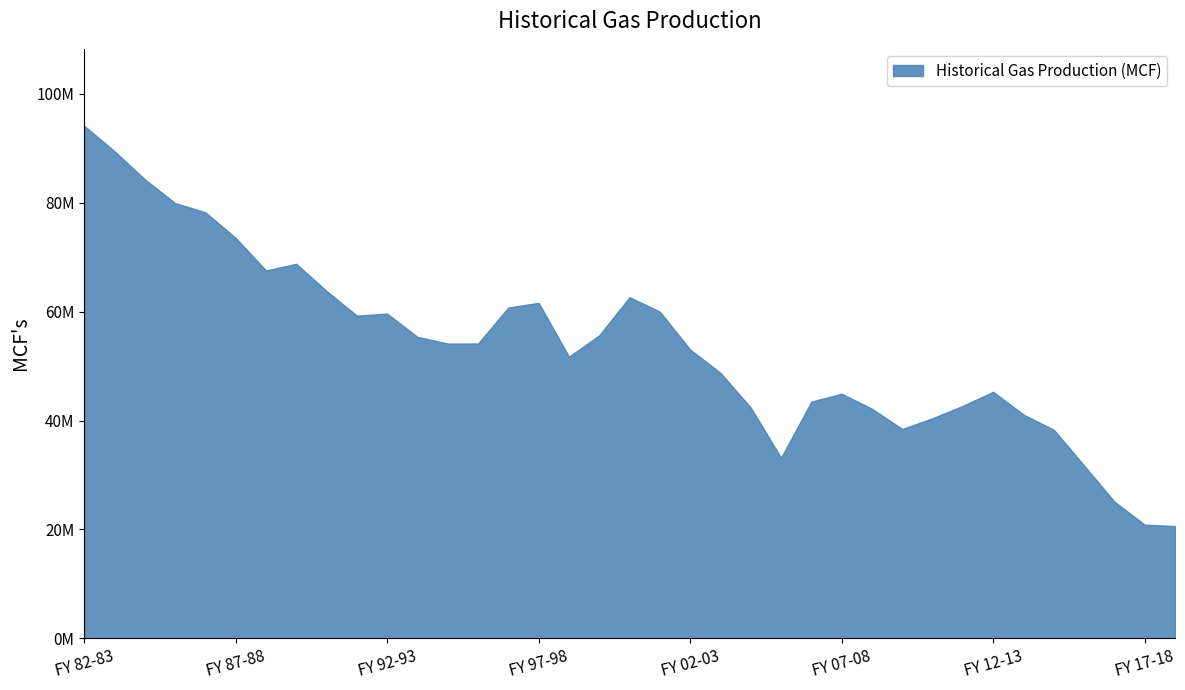

What is the label of the 9th point from the right?

FY 10-11